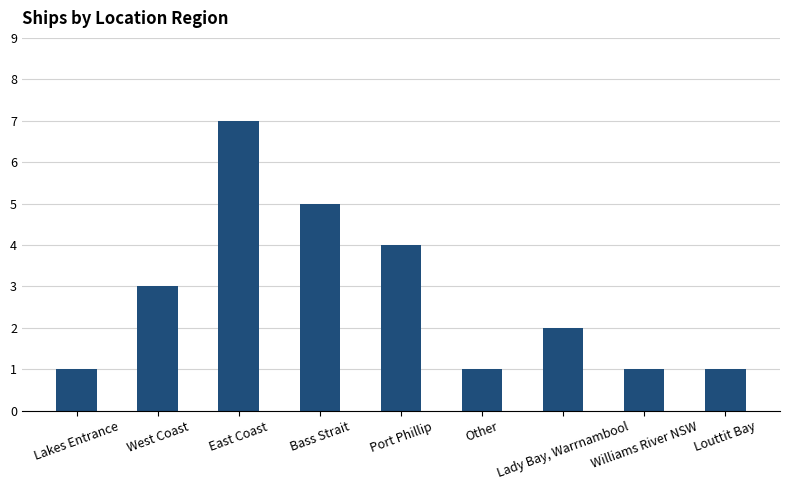

Read the value at Williams River NSW.

1